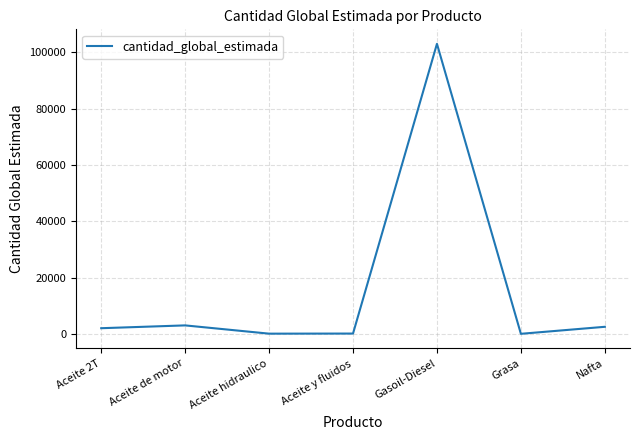

How many interior local valleys (lower than both neighbors) does the data have?

2